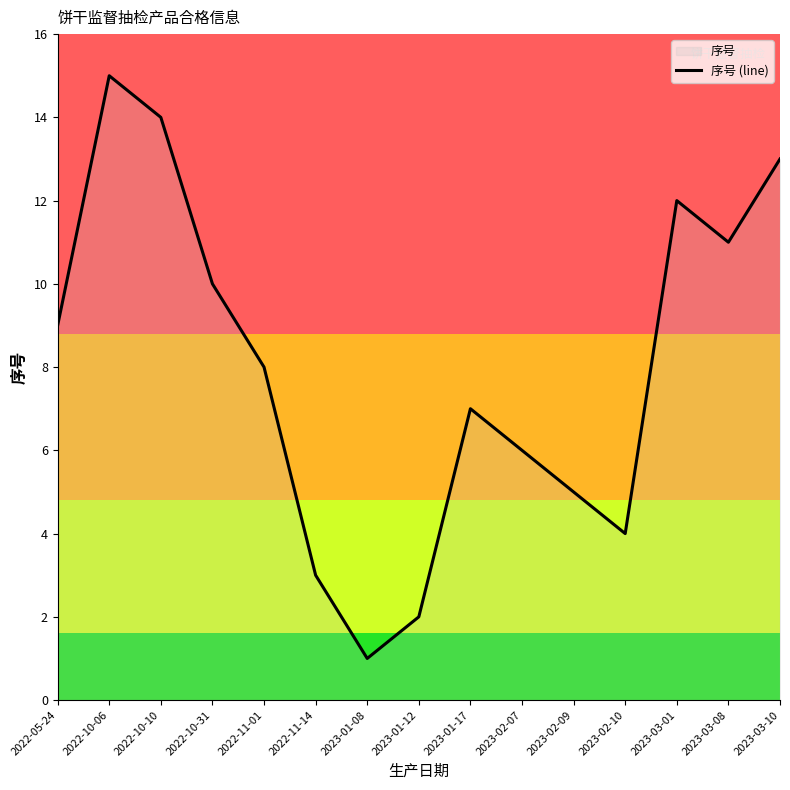

Where is the first local maximum?

2022-10-06